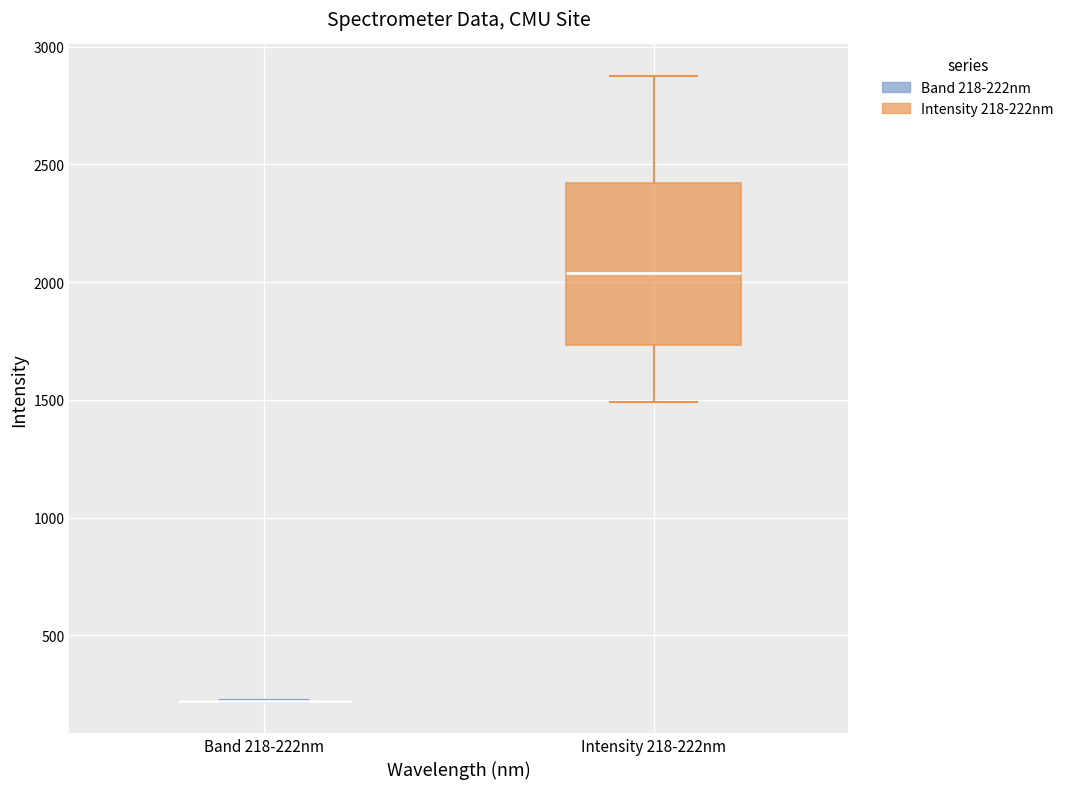

Reading left to right, read every box against the y-axis: the position of its median line, the range the box covers, and the ends of its whiskers. The values are not printed on the chart, so give them approximately, as read against the axis.

Band 218-222nm: box collapsed to a line at 200, whiskers 200 to 200
Intensity 218-222nm: median 2050, box 1750 to 2400, whiskers 1500 to 2900